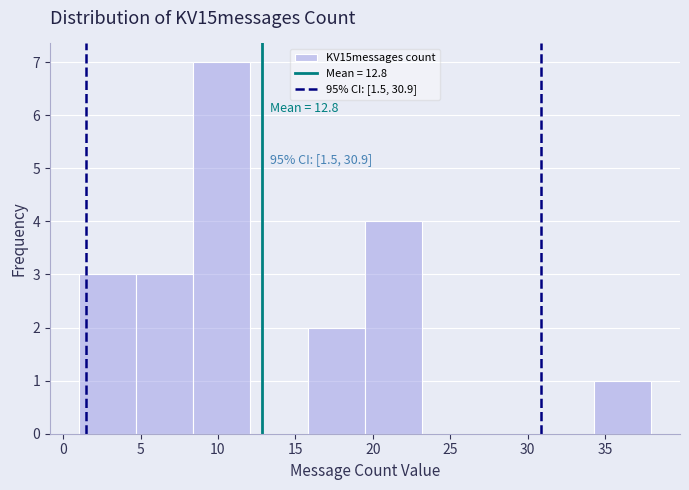

Which range on the x-axis has the tallest bar?

8.4 to 12.1